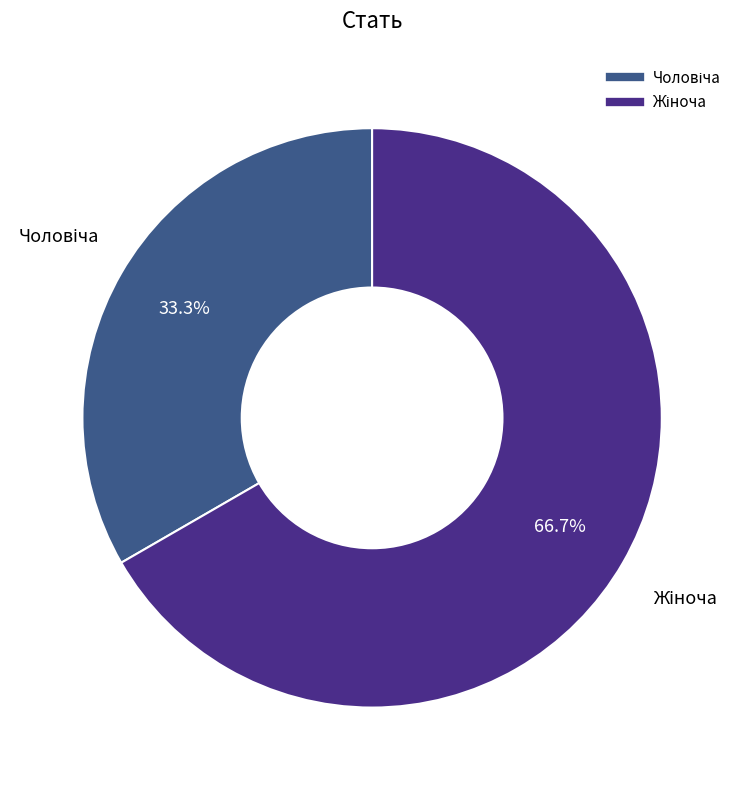

Is there a majority slice in this chart?

Yes